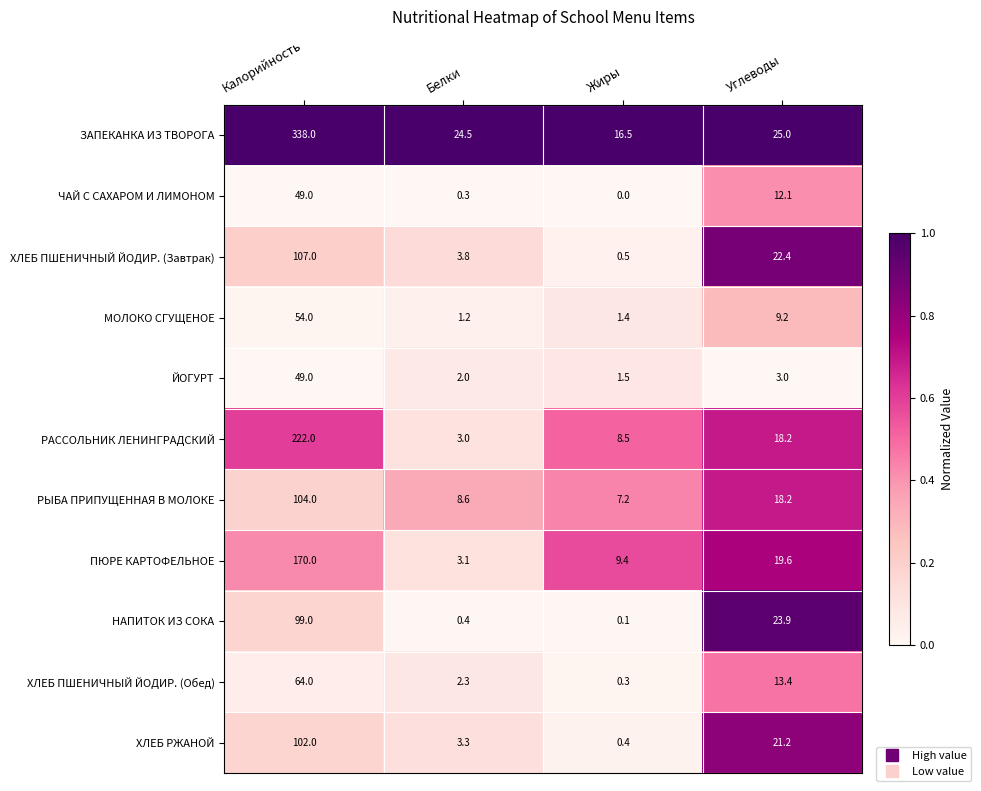

At which label does ХЛЕБ ПШЕНИЧНЫЙ ЙОДИР. (Завтрак) first exceed 22?

Калорийность